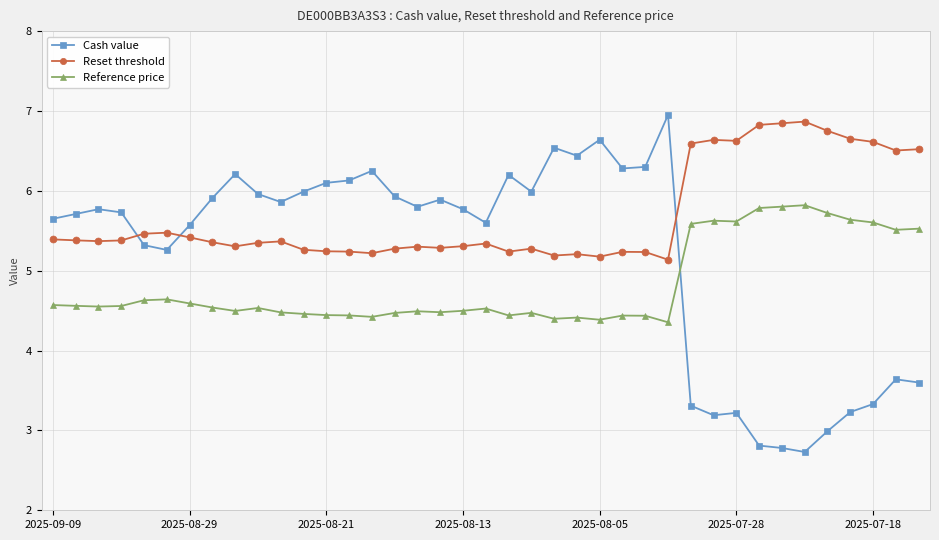

What is the sum of all Cash value values?

202.6